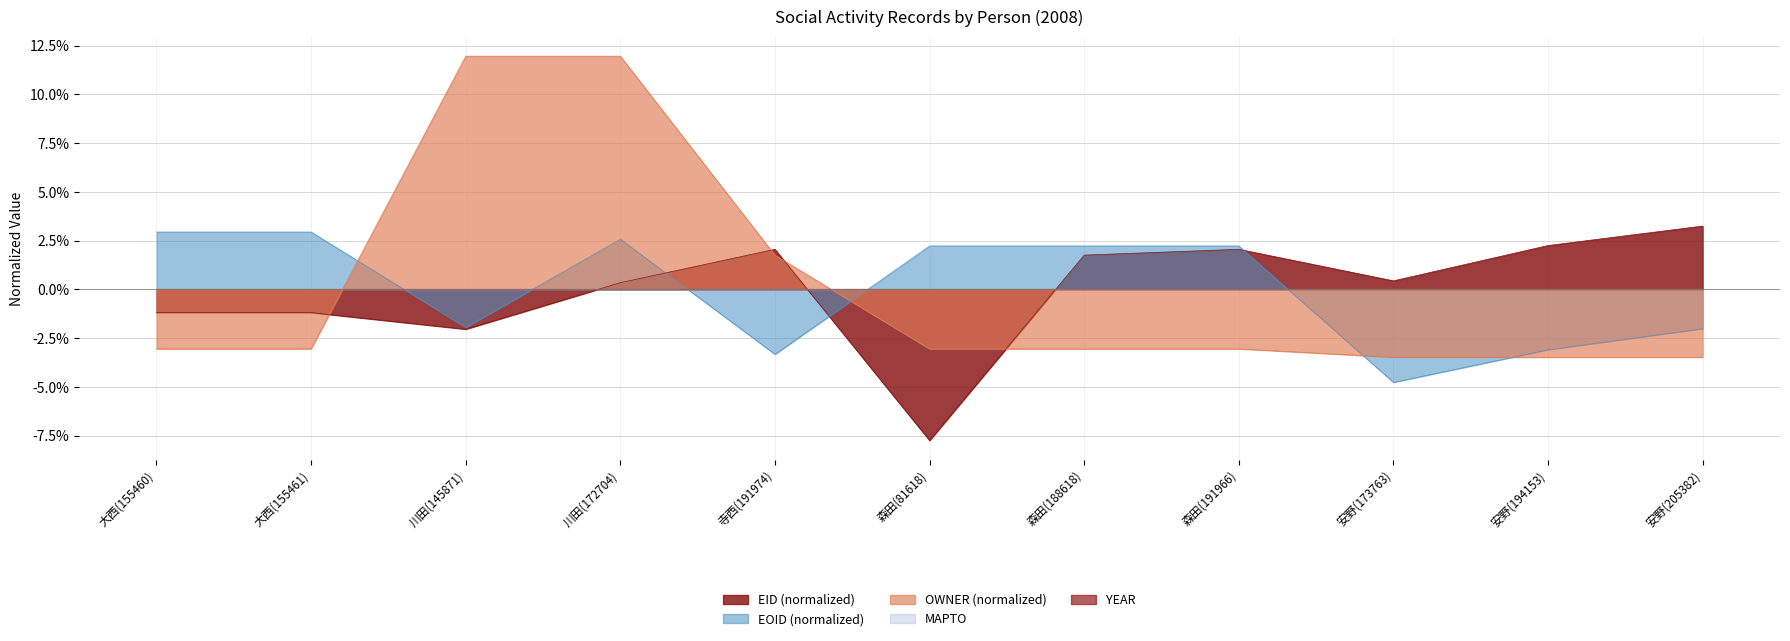

Rank the series at 大西(155460) from highest to lowest value.

EOID (normalized), EID (normalized), OWNER (normalized)